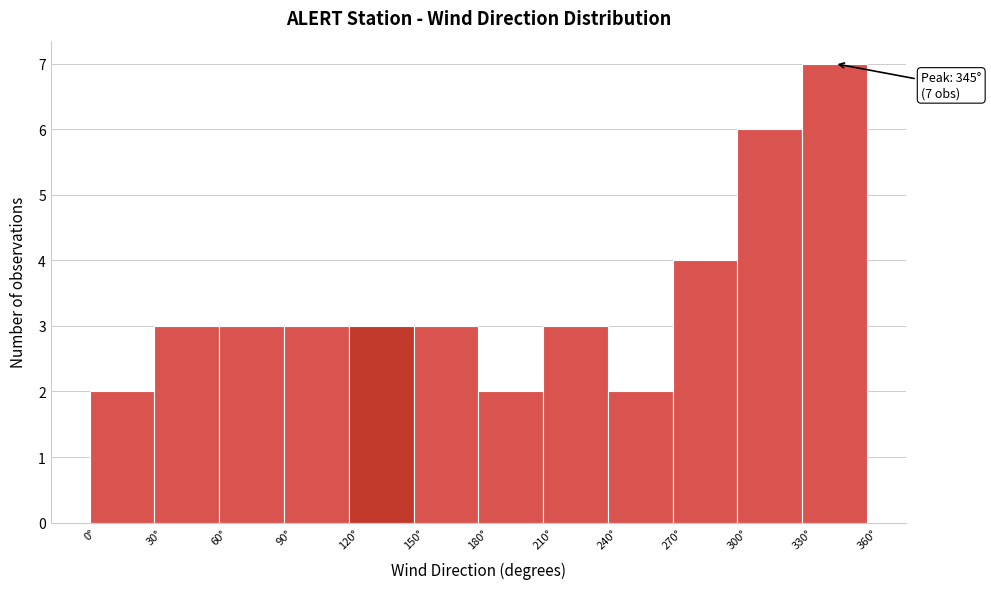

Over which range of the x-axis is the bar tallest?

330 to 360